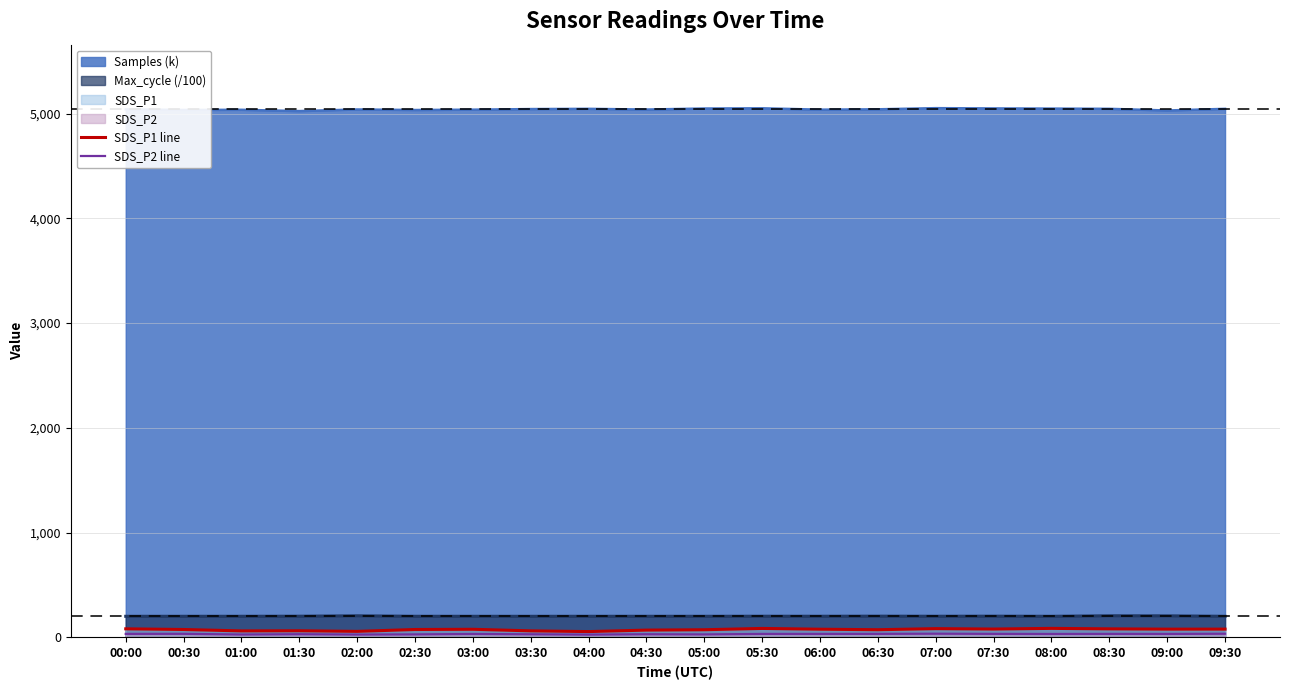

True or false: SDS_P1 line has a value of 62.3 at 01:30.

True